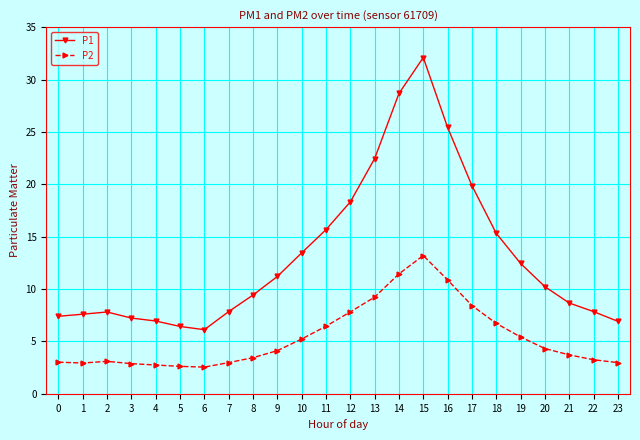

What is the value of the P2 point at the 5th from the left?

2.8